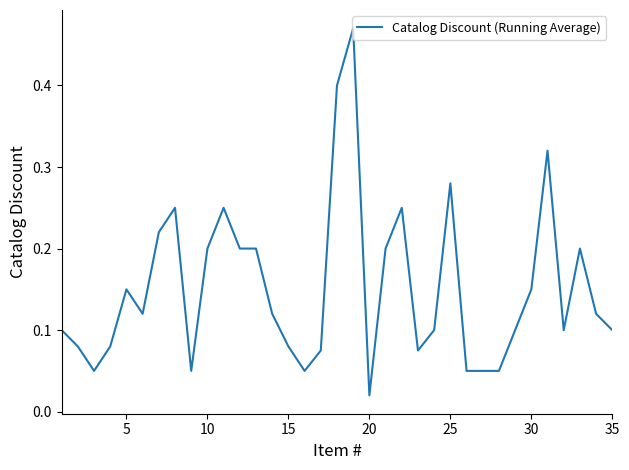

Does the chart display data point markers on the line(s)?

No